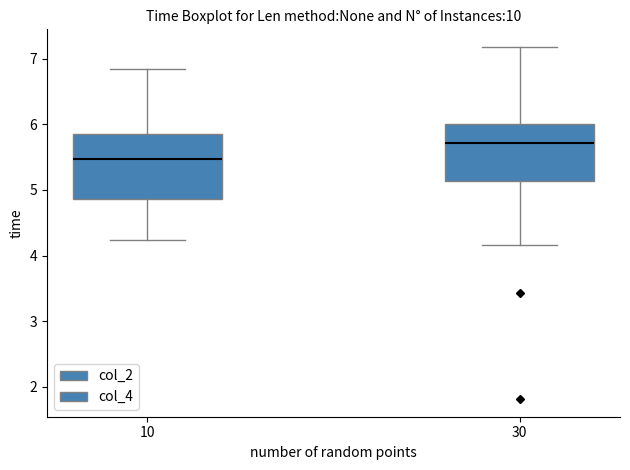

Reading left to right, read every box against the y-axis: the position of its median line, the range the box covers, and the ends of its whiskers. The values are not printed on the chart, so give them approximately, as read against the axis.

10: median 5.5, box 4.9 to 5.8, whiskers 4.2 to 6.8
30: median 5.7, box 5.1 to 6.0, whiskers 4.2 to 7.2